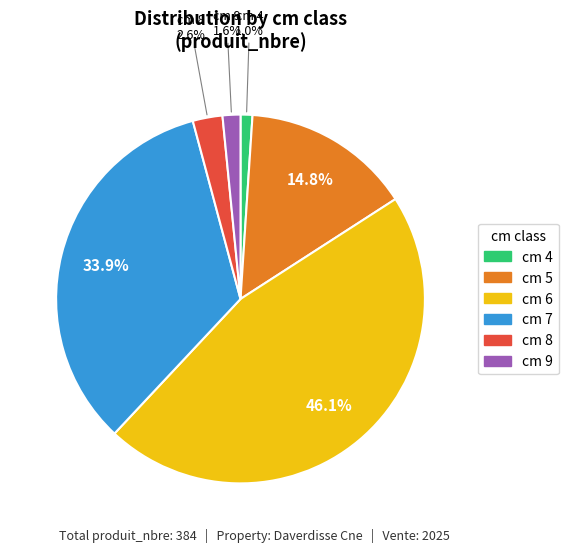

Rank the categories by value from lowest to highest.

cm 4, cm 9, cm 8, cm 5, cm 7, cm 6